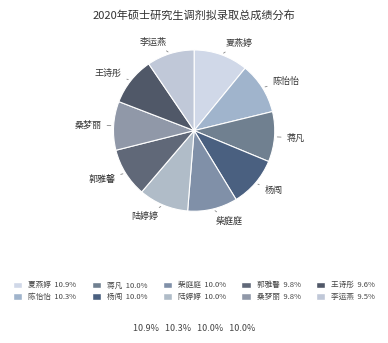

What percentage do 郭雅馨 and 桑梦丽 together represent?

19.6%